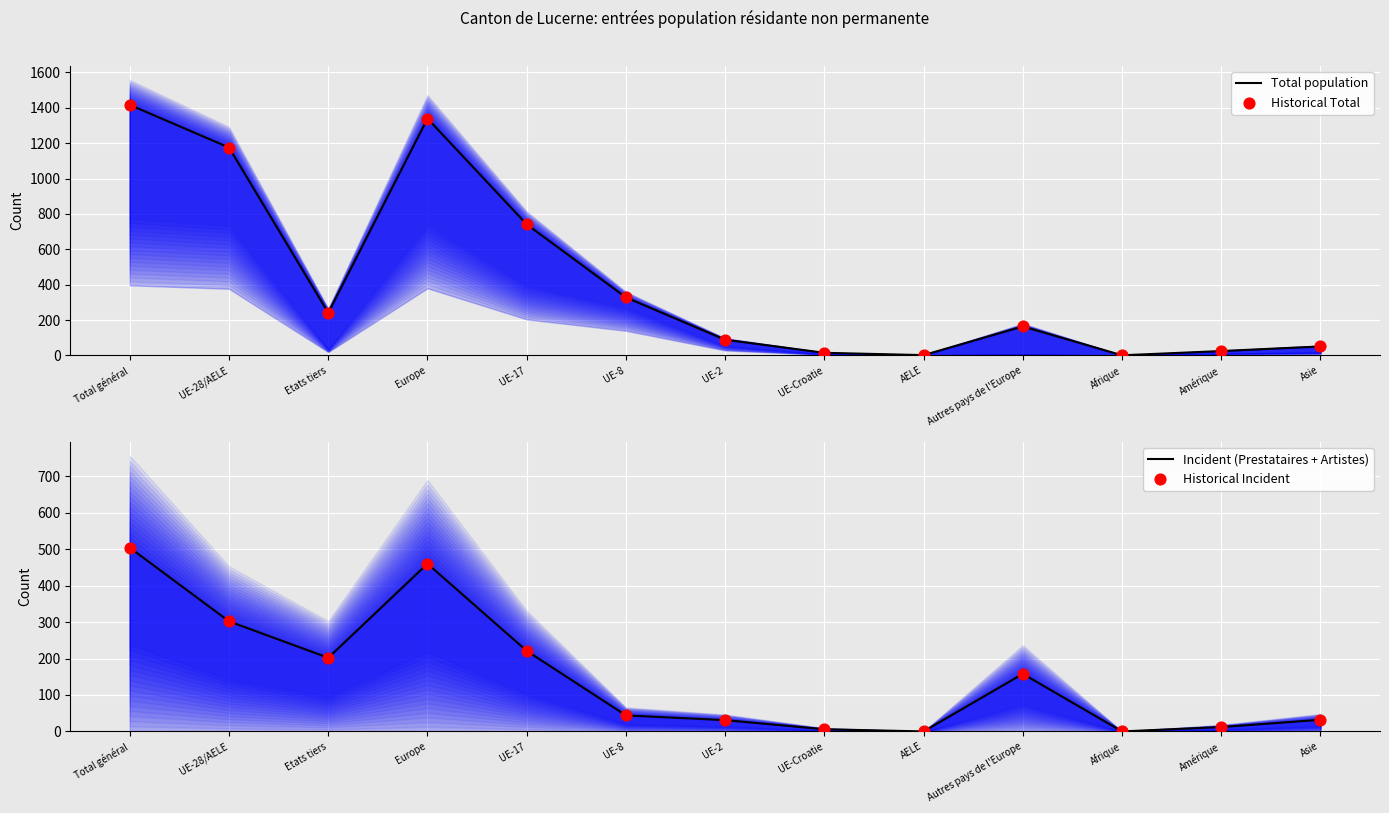

Is the value of Incident (Prestataires + Artistes) at UE-28/AELE greater than the value of Total population at AELE?

Yes